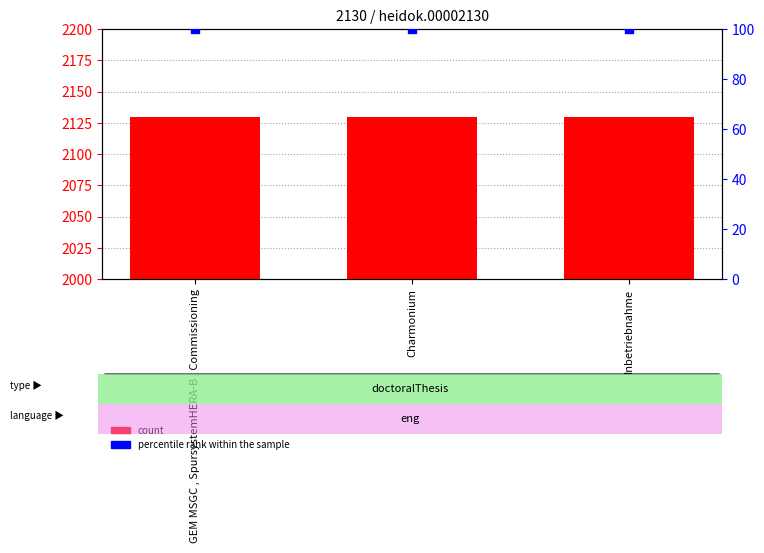

At which category is the sum across all series the highest?

GEM MSGC , SpursystemHERA-B , Commissioning